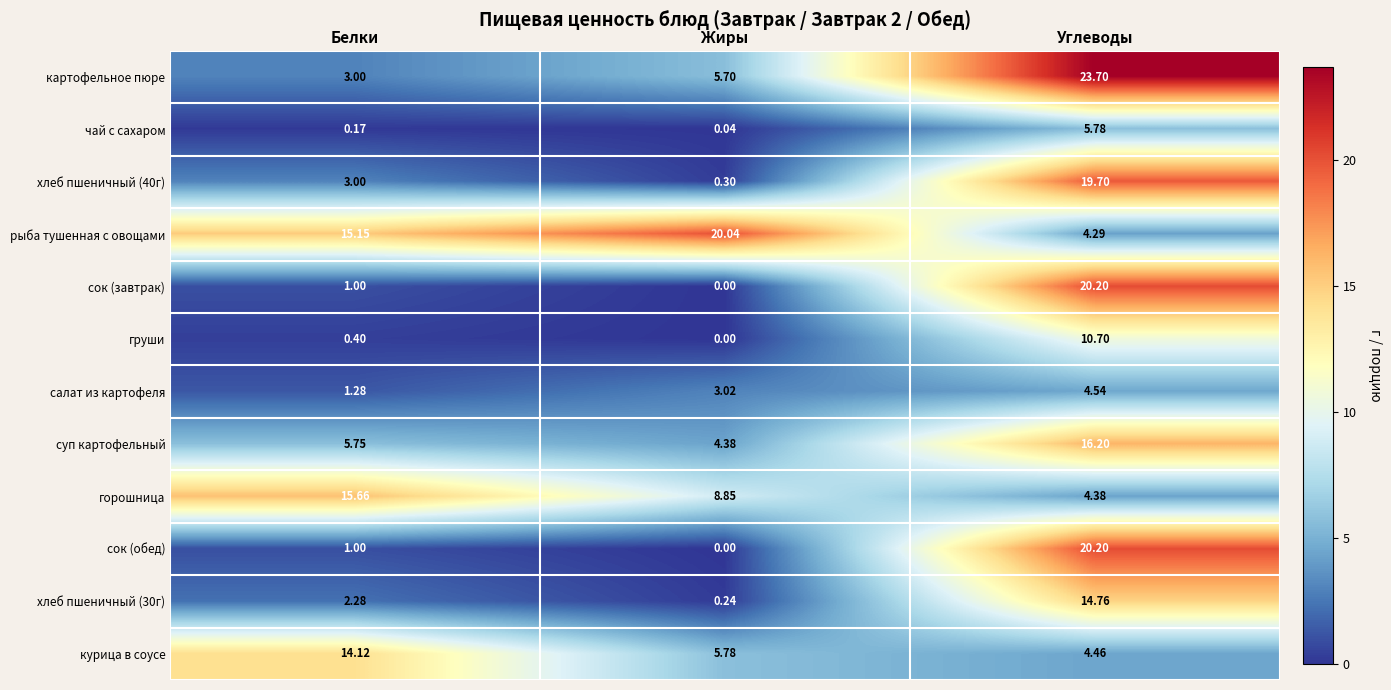

Where is сок (обед) nearest to the value 10?

Белки